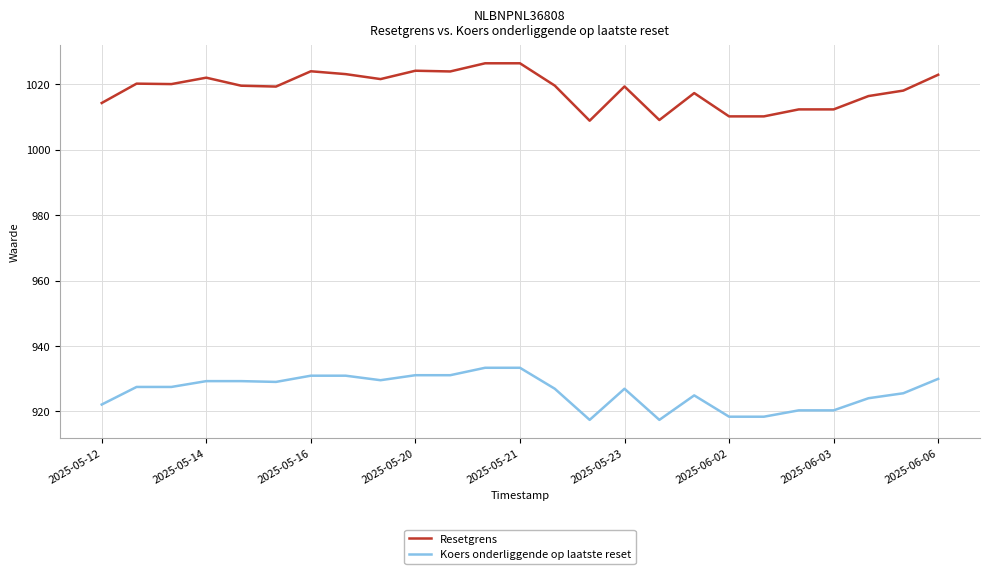

True or false: Koers onderliggende op laatste reset and Resetgrens intersect in this chart.

False